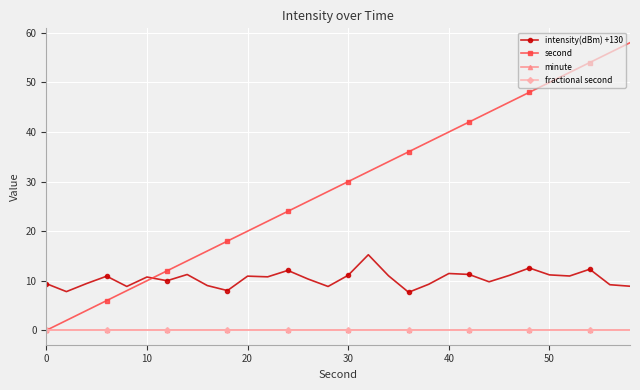

Reading right to left, what are all the values shown in this chart?

intensity(dBm) +130: 8.9	9.2	12.3	11.0	11.2	12.6	11.1	9.8	11.3	11.5	9.3	7.7	11.0	15.2	11.1	8.8	10.4	12.1	10.8	10.9	8.0	9.0	11.3	10.0	10.8	8.9	10.9	9.4	7.8	9.4
second: 58.0	56.0	54.0	52.0	50.0	48.0	46.0	44.0	42.0	40.0	38.0	36.0	34.0	32.0	30.0	28.0	26.0	24.0	22.0	20.0	18.0	16.0	14.0	12.0	10.0	8.0	6.0	4.0	2.0	0.0
minute: 0.0	0.0	0.0	0.0	0.0	0.0	0.0	0.0	0.0	0.0	0.0	0.0	0.0	0.0	0.0	0.0	0.0	0.0	0.0	0.0	0.0	0.0	0.0	0.0	0.0	0.0	0.0	0.0	0.0	0.0
fractional second: 0.0	0.0	0.0	0.0	0.0	0.0	0.0	0.0	0.0	0.0	0.0	0.0	0.0	0.0	0.0	0.0	0.0	0.0	0.0	0.0	0.0	0.0	0.0	0.0	0.0	0.0	0.0	0.0	0.0	0.0